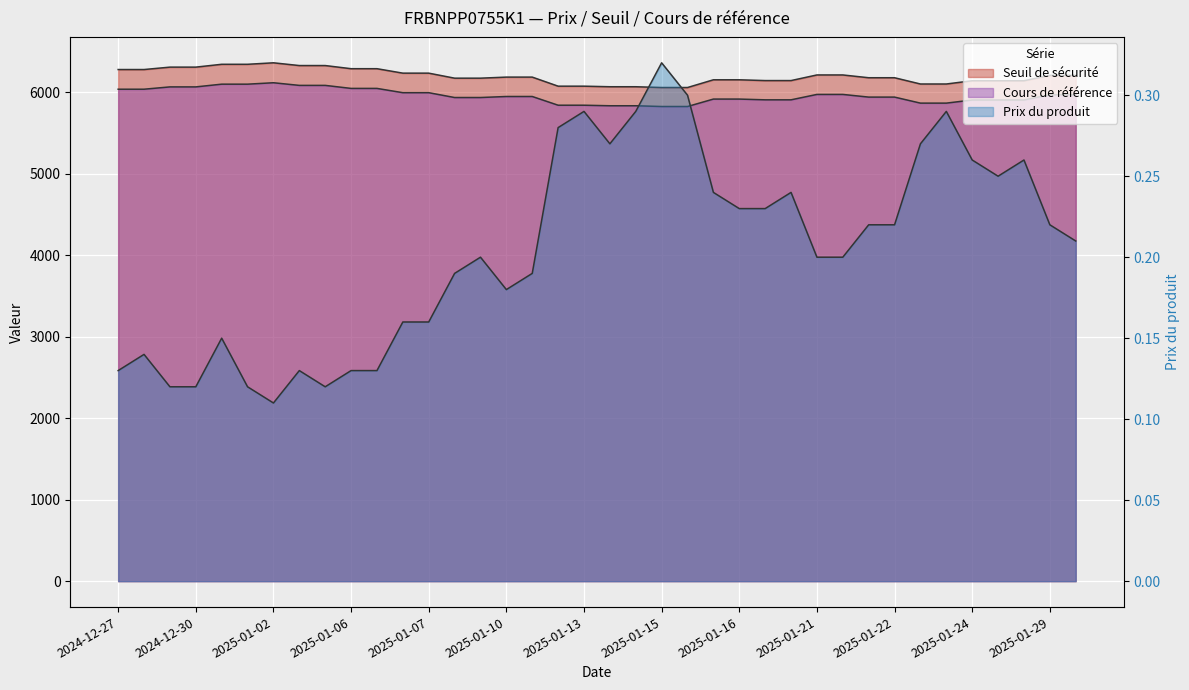

What is the total value across all series at 2025-01-23?

11972.1